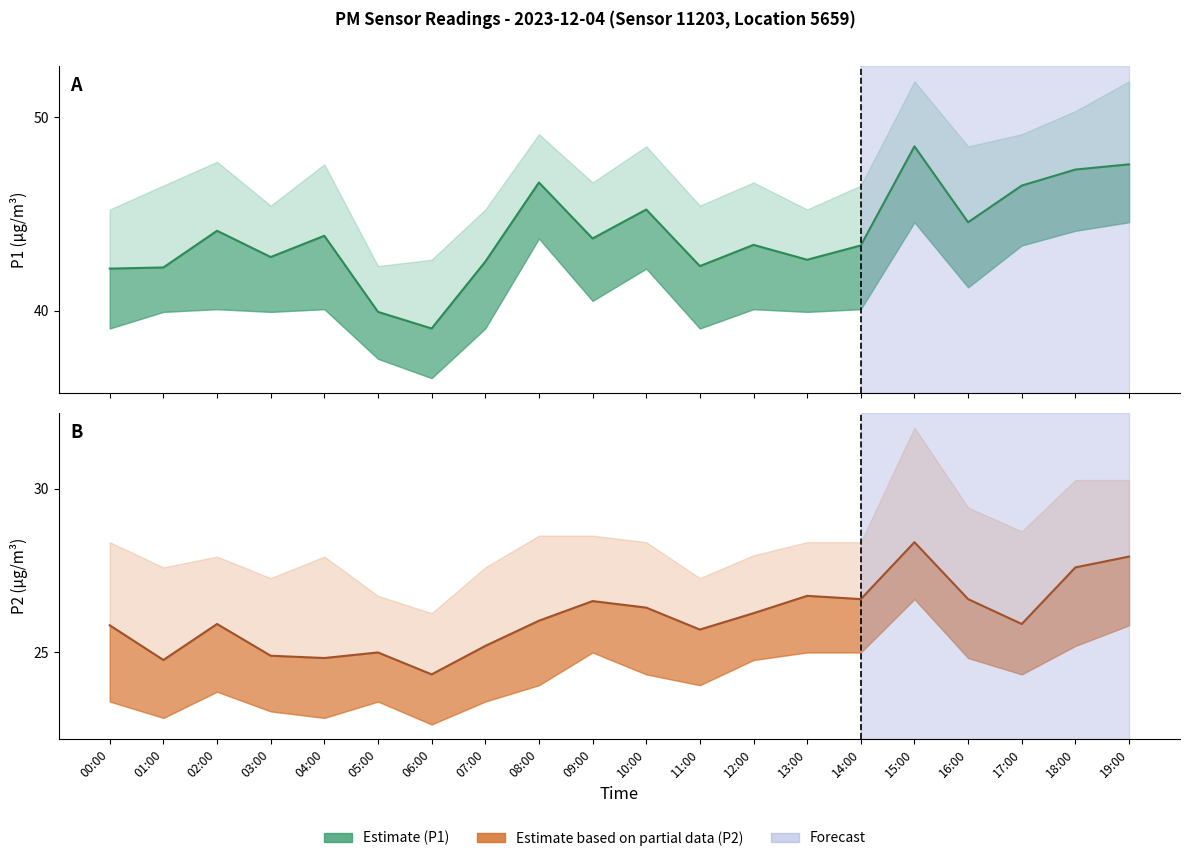

Reading right to left, extract all data points from this chart.

P1 (Estimate): 47.6	47.3	46.5	44.6	48.5	43.4	42.6	43.4	42.3	45.2	43.7	46.6	42.5	39.1	39.9	43.9	42.8	44.1	42.2	42.2
P2 (Estimate based on partial data): 27.9	27.6	25.9	26.6	28.4	26.6	26.7	26.2	25.7	26.4	26.6	26.0	25.2	24.3	25.0	24.8	24.9	25.9	24.8	25.8